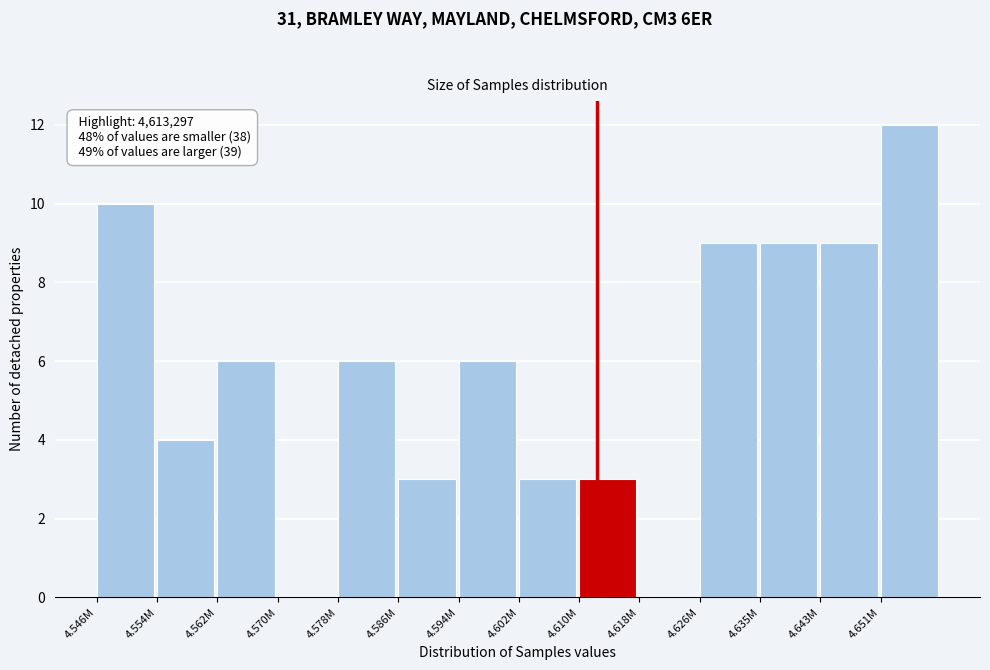

Reading right to left, what are all the values shown in this chart?

4.651M=12	4.643M=9	4.635M=9	4.626M=9	4.618M=0	4.610M=3	4.602M=3	4.594M=6	4.586M=3	4.578M=6	4.570M=0	4.562M=6	4.554M=4	4.546M=10